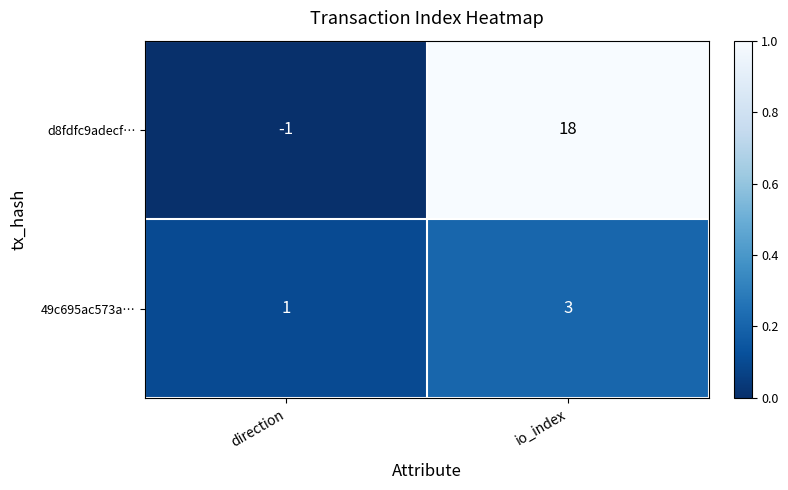

How many distinct data groups are displayed?

2